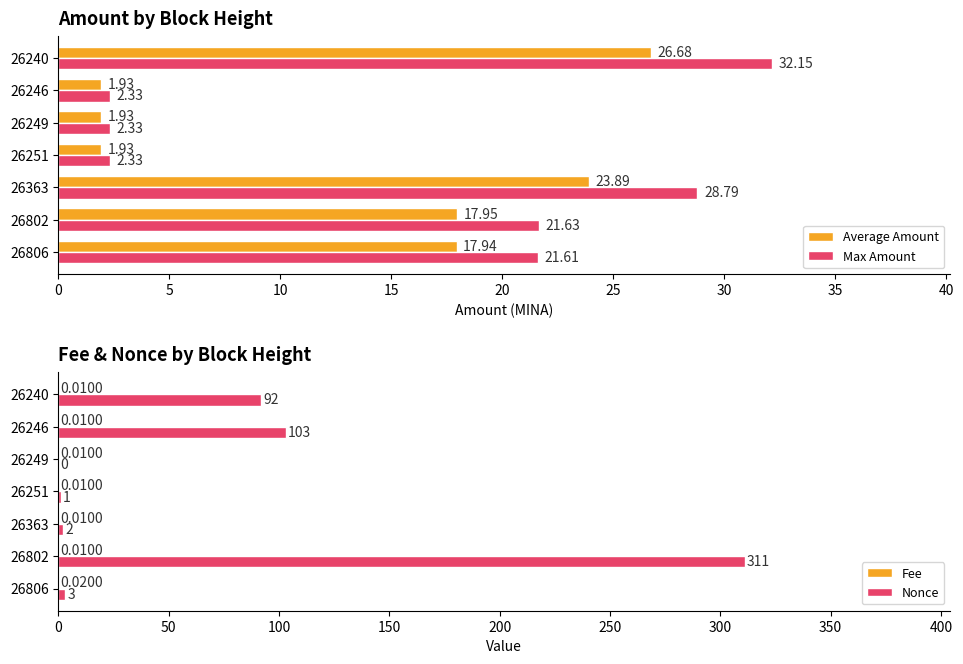

How many series are shown in this chart?

4